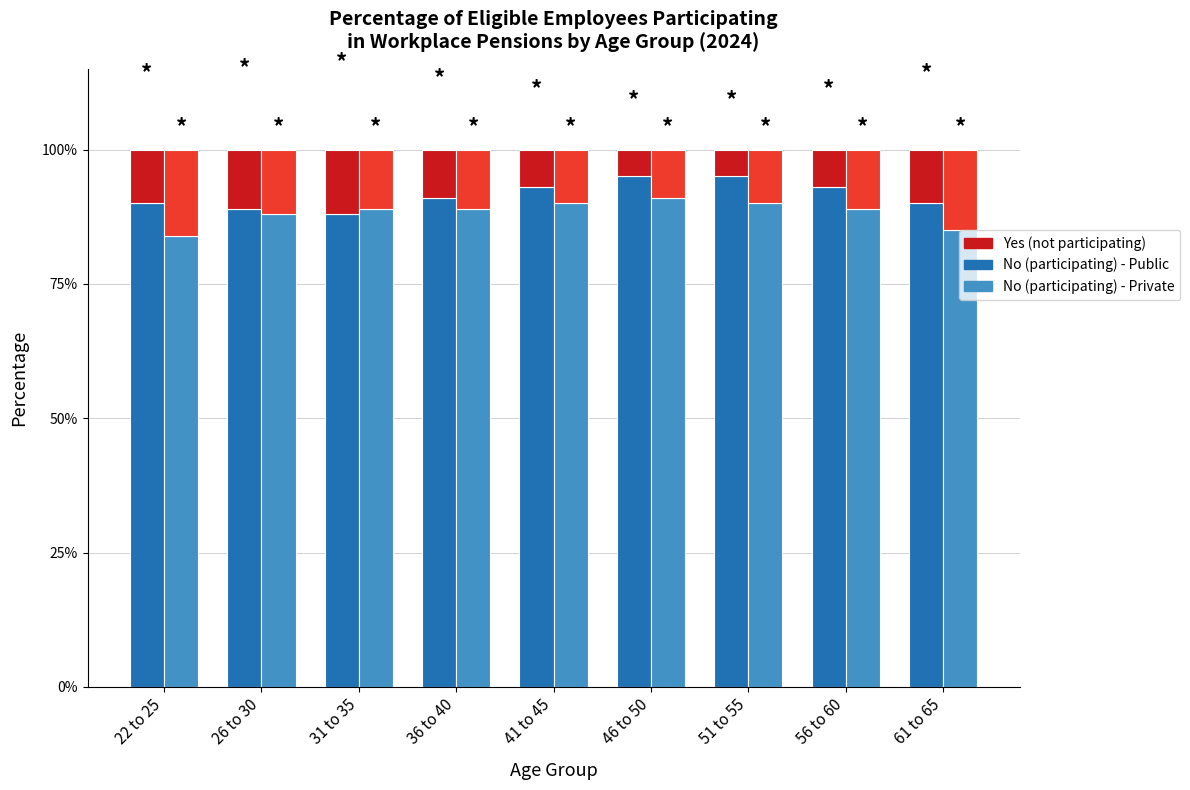

Rank the categories by Yes (Public) value from highest to lowest.

31 to 35, 26 to 30, 22 to 25, 61 to 65, 36 to 40, 41 to 45, 56 to 60, 46 to 50, 51 to 55